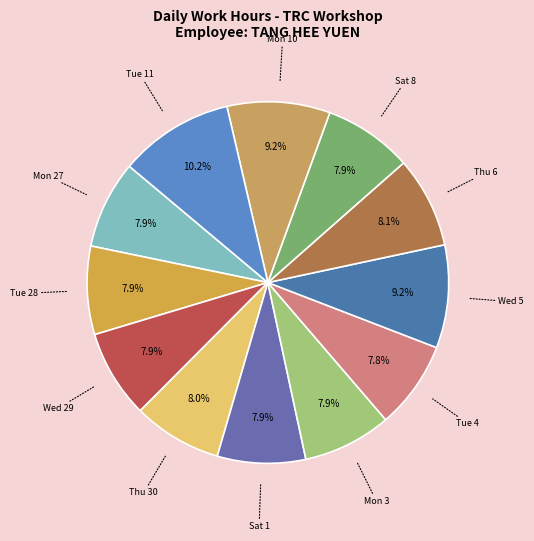

Does any single category account for the majority?

No